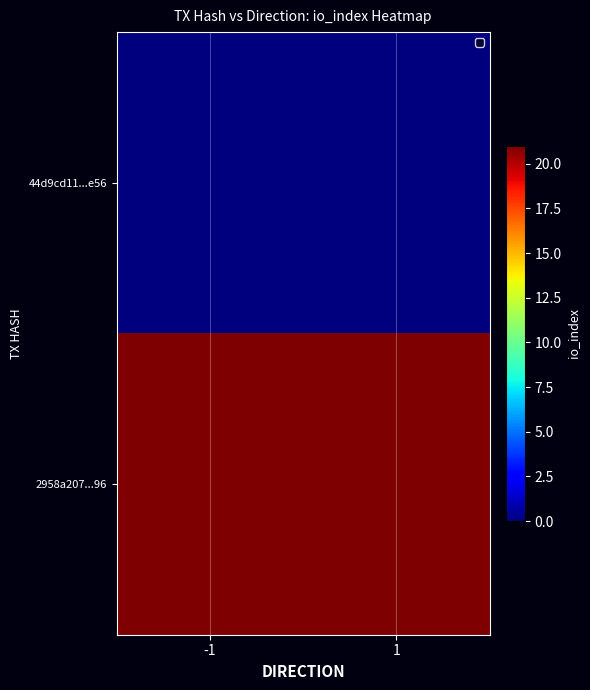

Reading right to left, list all the values displayed in this chart.

44d9cd11...e56: 1=0	-1=0
2958a207...96: 1=21	-1=21